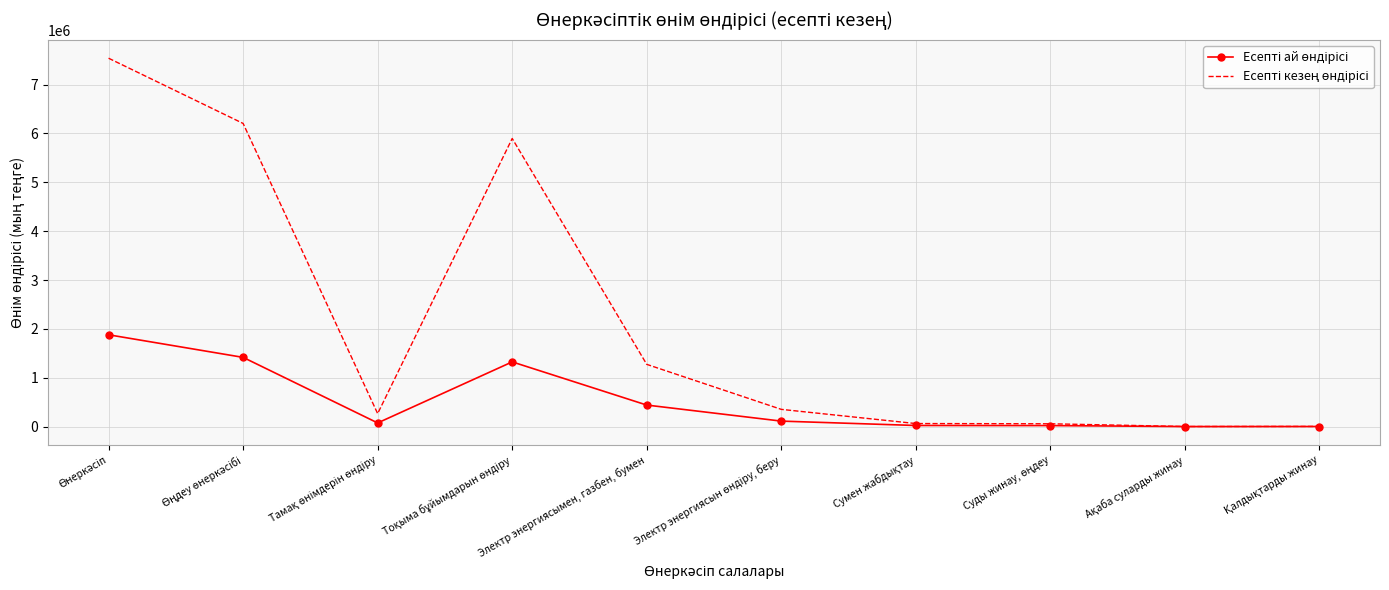

At which category does Есепті кезең өндірісі reach its first local peak?

Тоқыма бұйымдарын өндіру